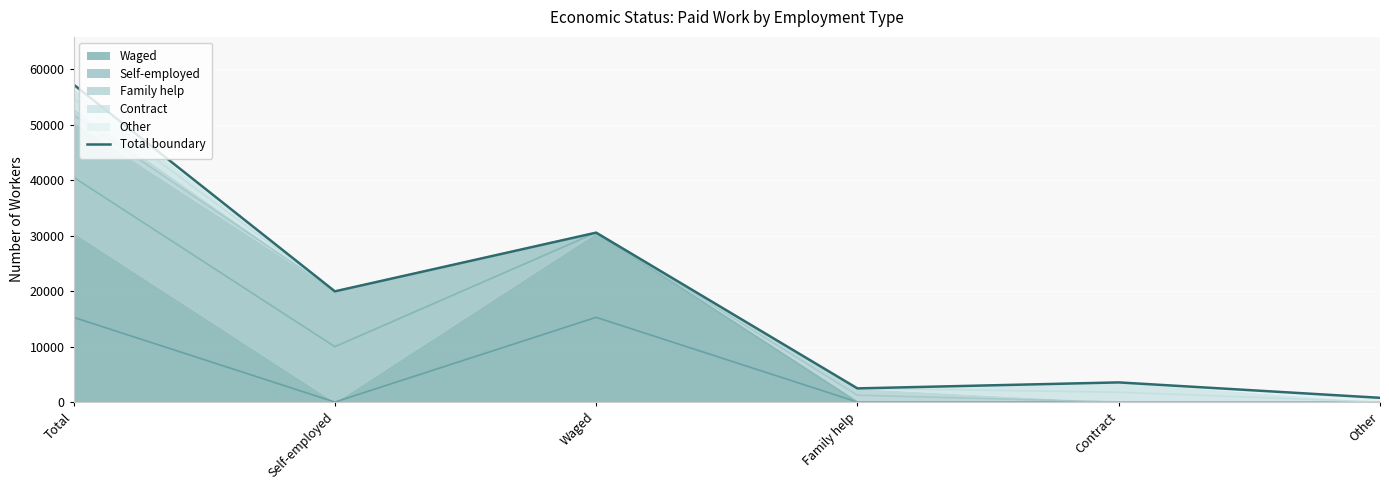

How many lines are shown in the chart?

1